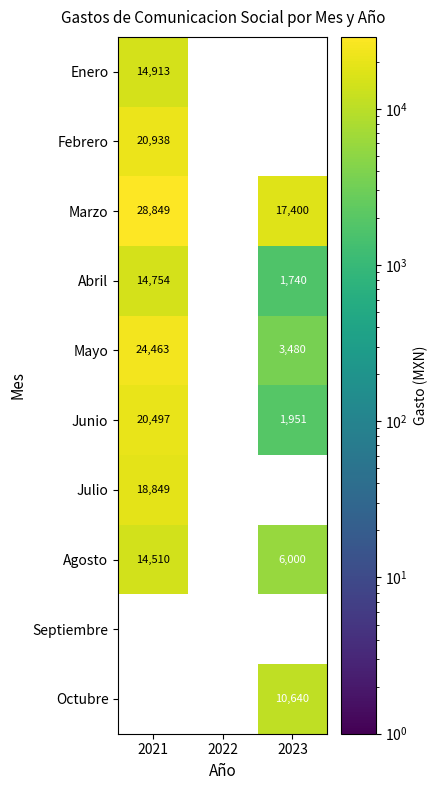

How many categories are shown in the chart?

3